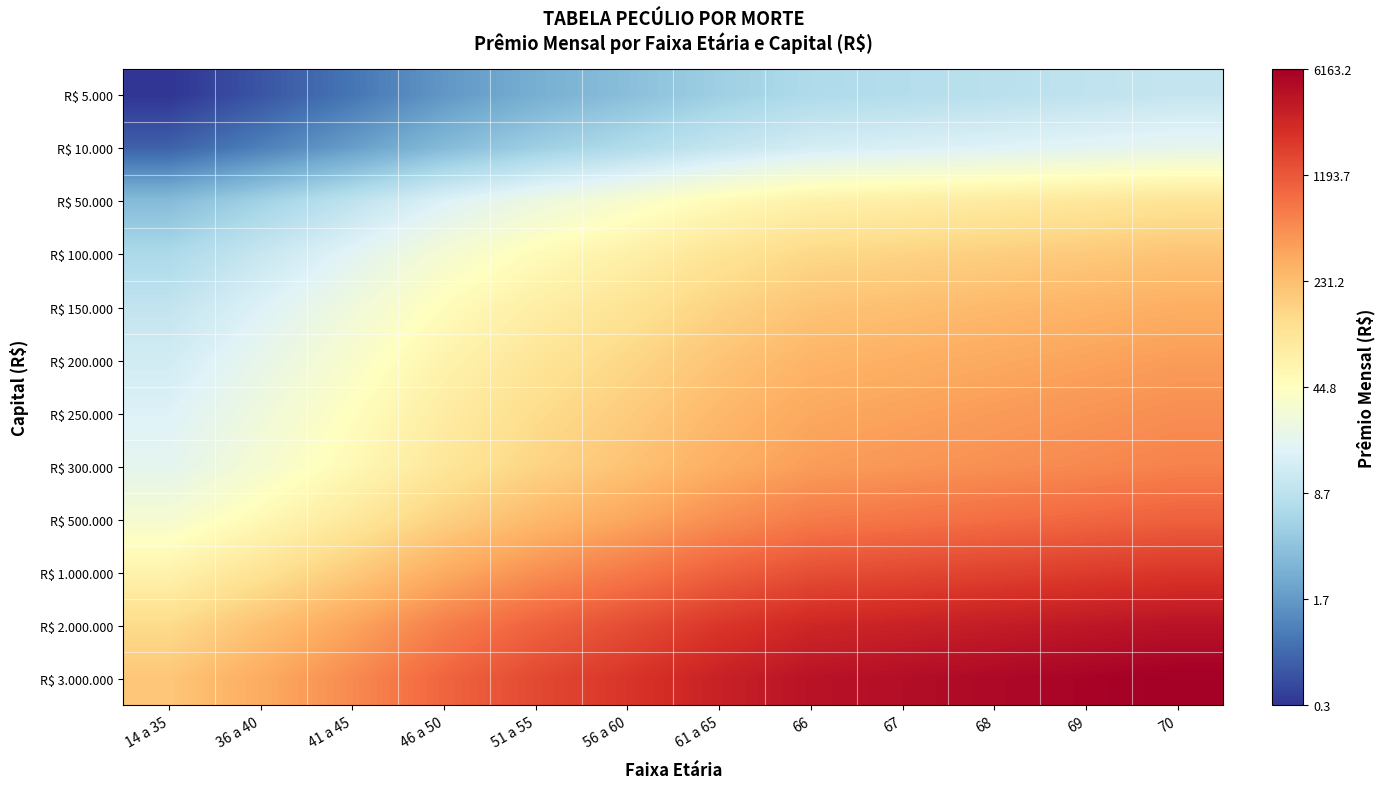

Which series has the largest total across all categories?

R$ 3.000.000